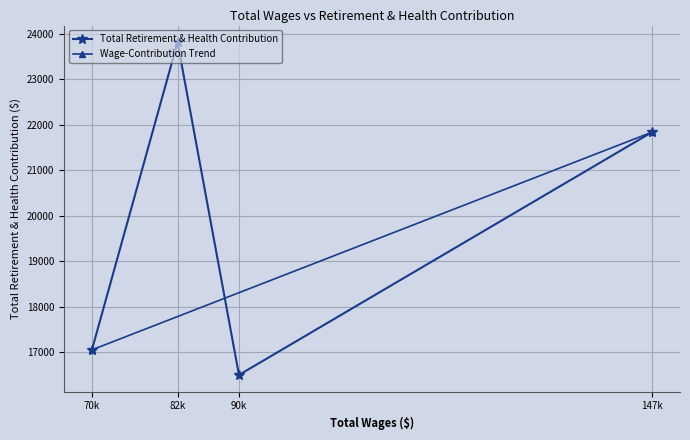

What is the value of the Total Retirement & Health Contribution point at the 2nd from the left?

23812